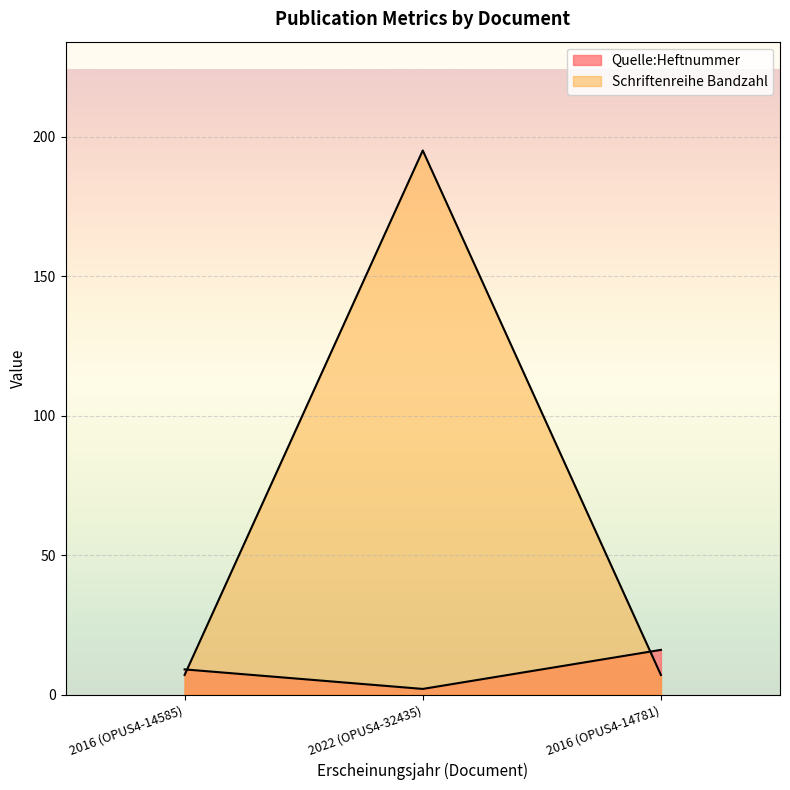

Reading left to right, transcribe all the data shown in this chart.

Quelle:Heftnummer: 9	2	16
Schriftenreihe Bandzahl: 7	195	7